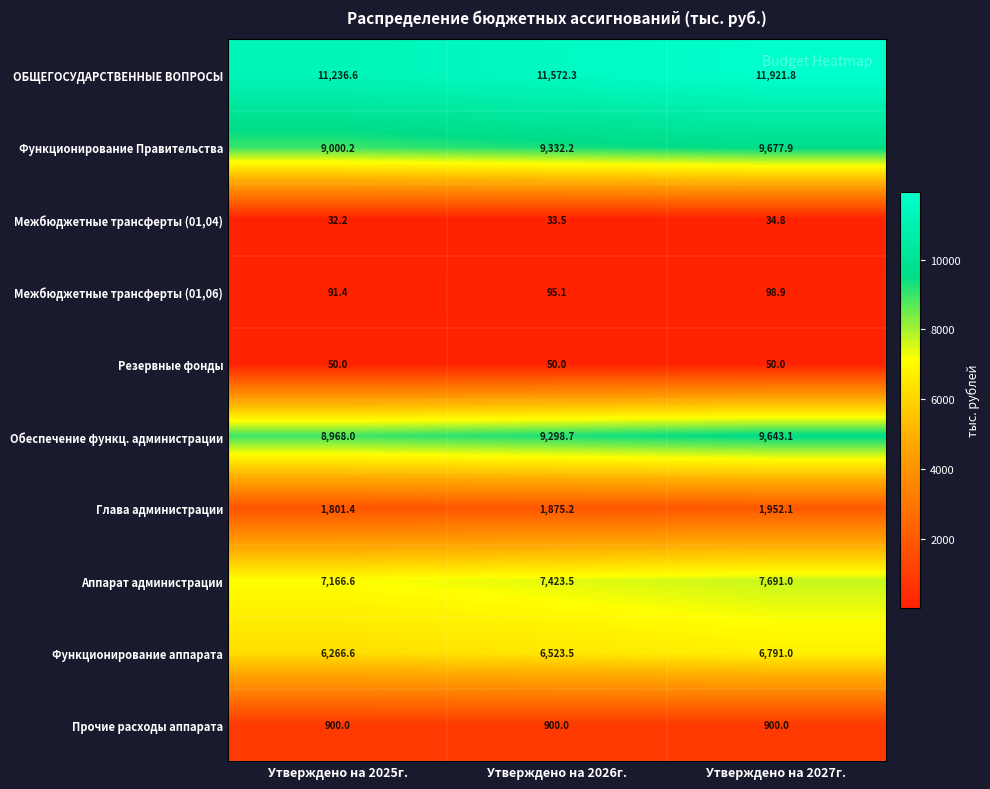

Rank the series at Утверждено на 2025г. from highest to lowest value.

ОБЩЕГОСУДАРСТВЕННЫЕ ВОПРОСЫ, Функционирование Правительства, Обеспечение функц. администрации, Аппарат администрации, Функционирование аппарата, Глава администрации, Прочие расходы аппарата, Межбюджетные трансферты (01,06), Резервные фонды, Межбюджетные трансферты (01,04)